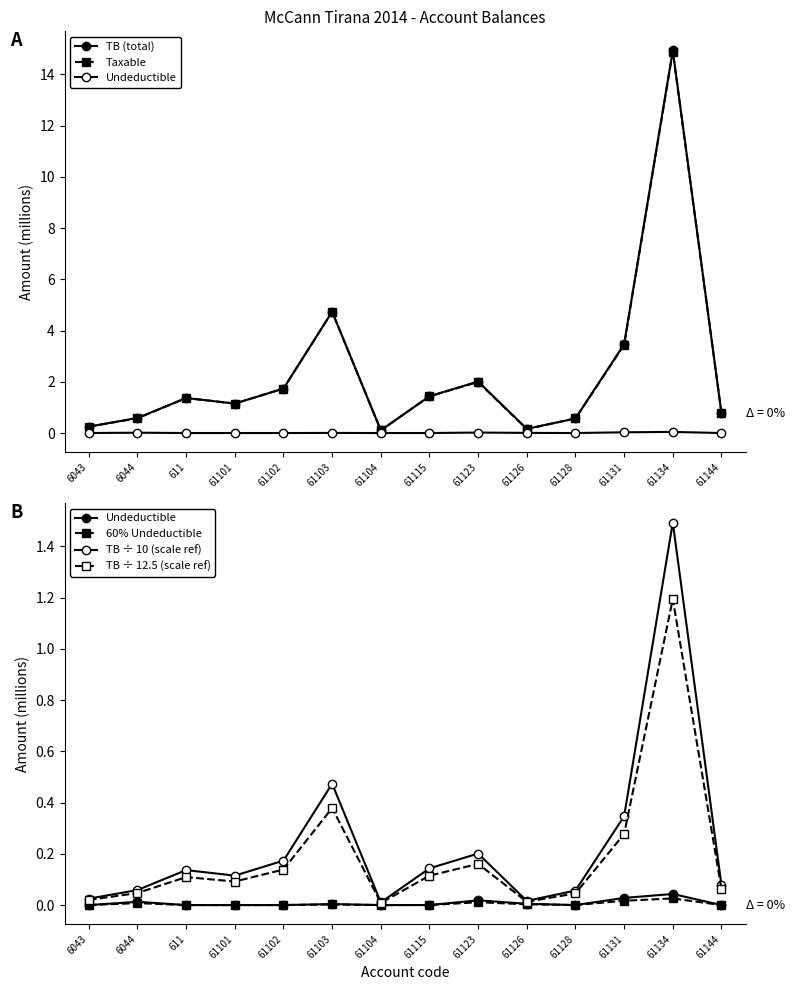

Rank the series at 61115 from lowest to highest value.

60% Undeductible, Undeductible, TB ÷ 12.5 (scale ref), TB ÷ 10 (scale ref), Taxable, TB (total)